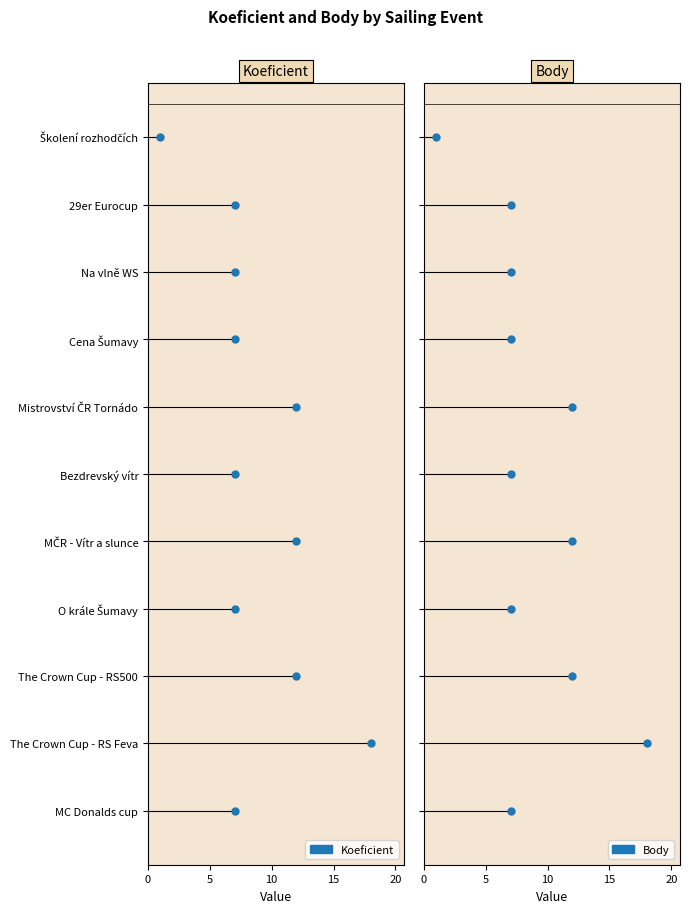

At which category is the sum across all series the highest?

The Crown Cup - RS Feva